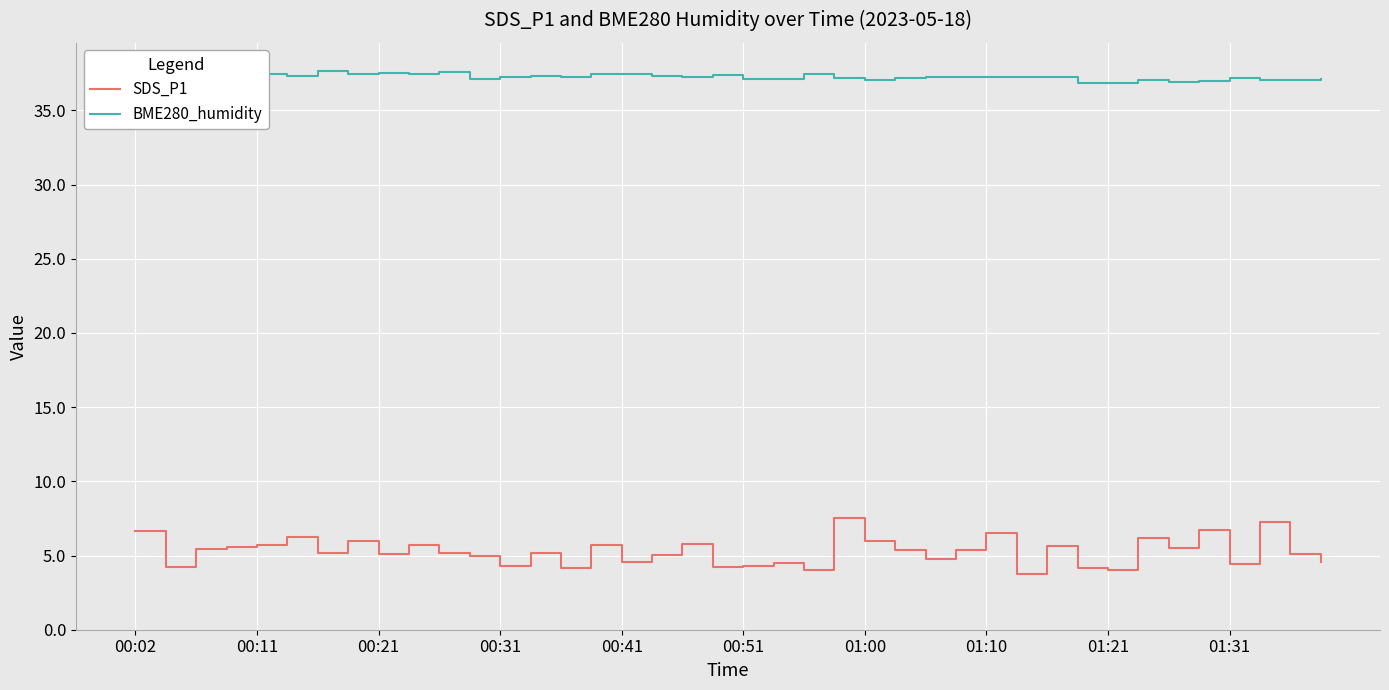

Which series changed the most between 00:21 and 01:10?

SDS_P1